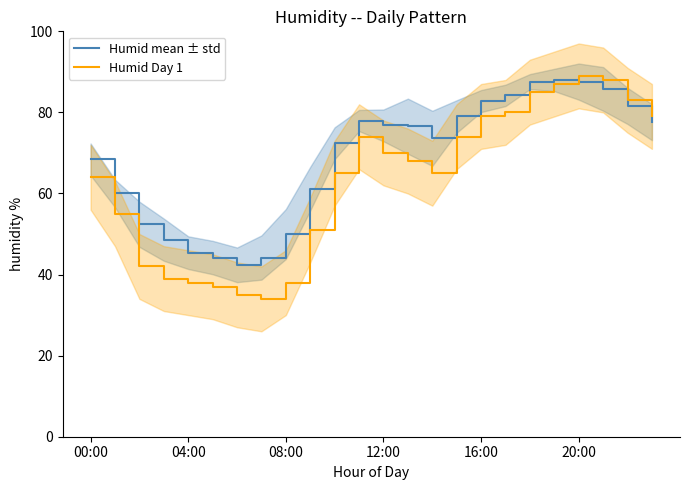

What is the highest value of the Humid Day 1 series?

89.0